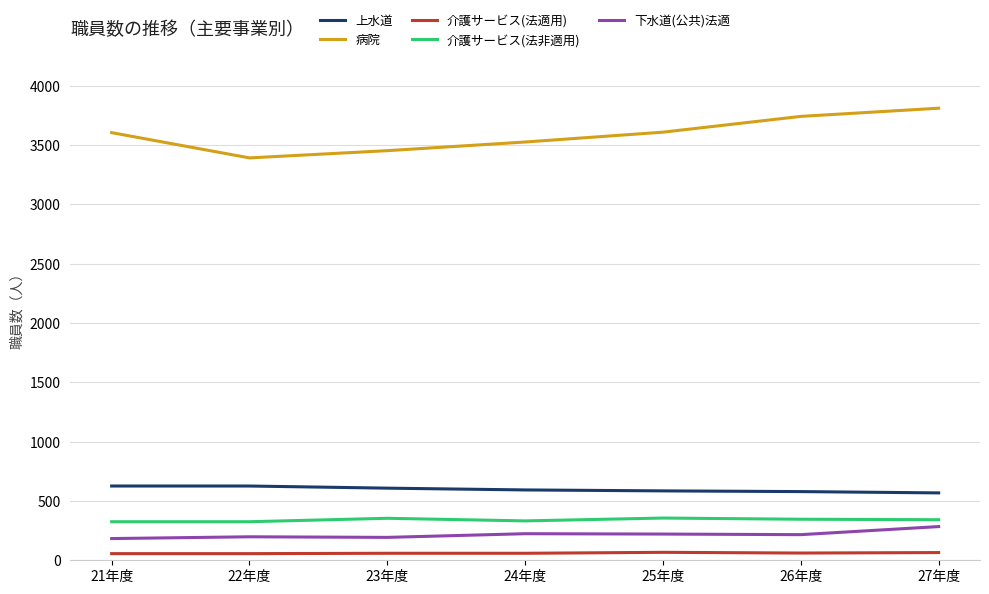

How many data points in 介護サービス(法非適用) are less than 342?

3